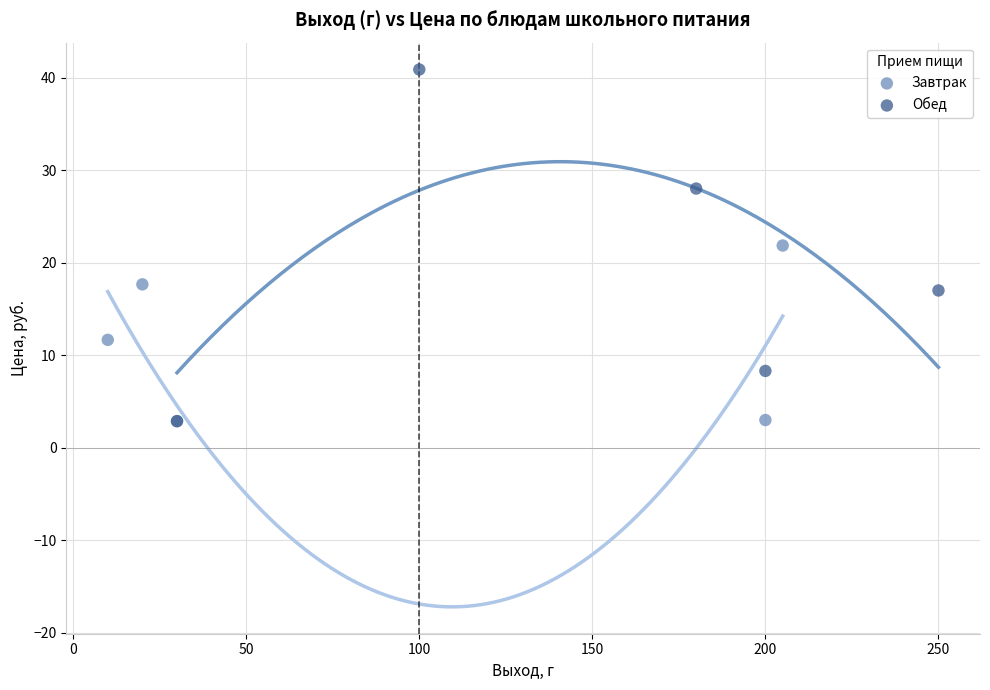

Which series reaches the maximum Y coordinate?

Обед